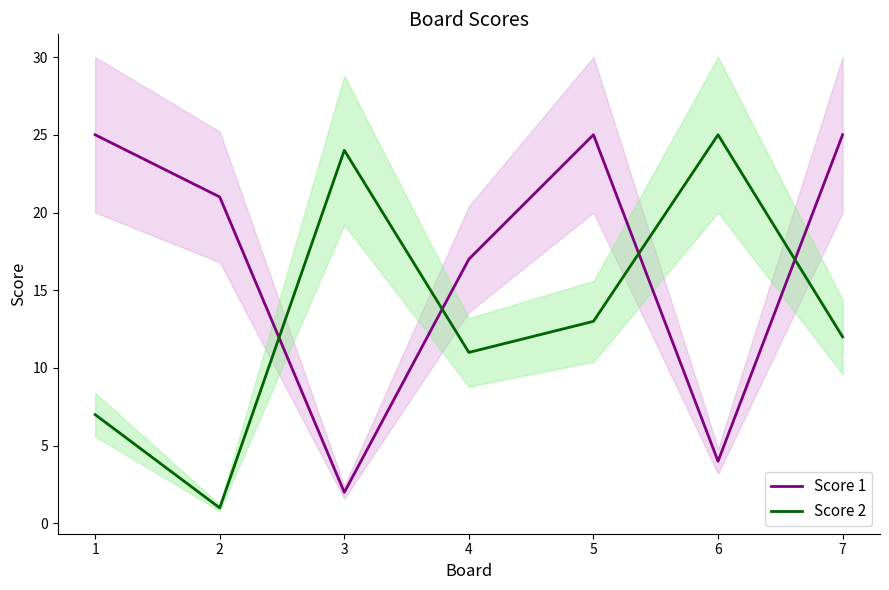

Reading left to right, extract all data points from this chart.

Score 1: 25	21	2	17	25	4	25
Score 2: 7	1	24	11	13	25	12